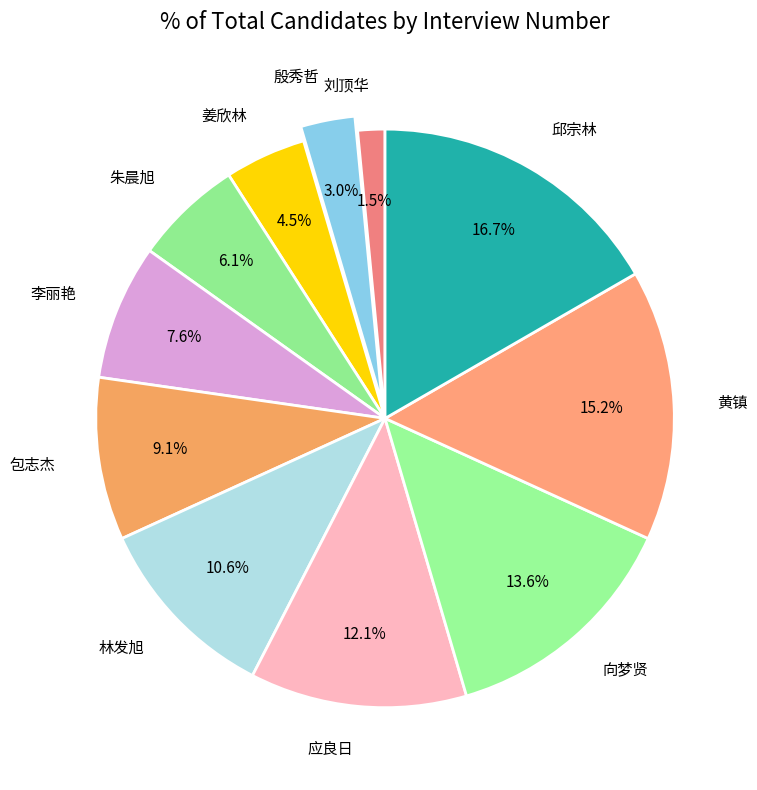

Which has a higher value, 李丽艳 or 林发旭?

林发旭